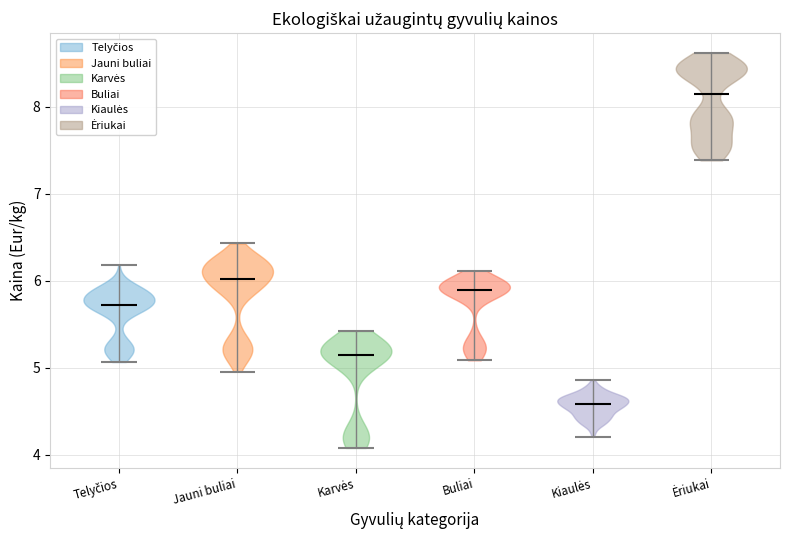

Where does the median line of the violin for Karvės sit on the y-axis? The values are not printed on the chart, so give them approximately, as read against the axis.

5.1